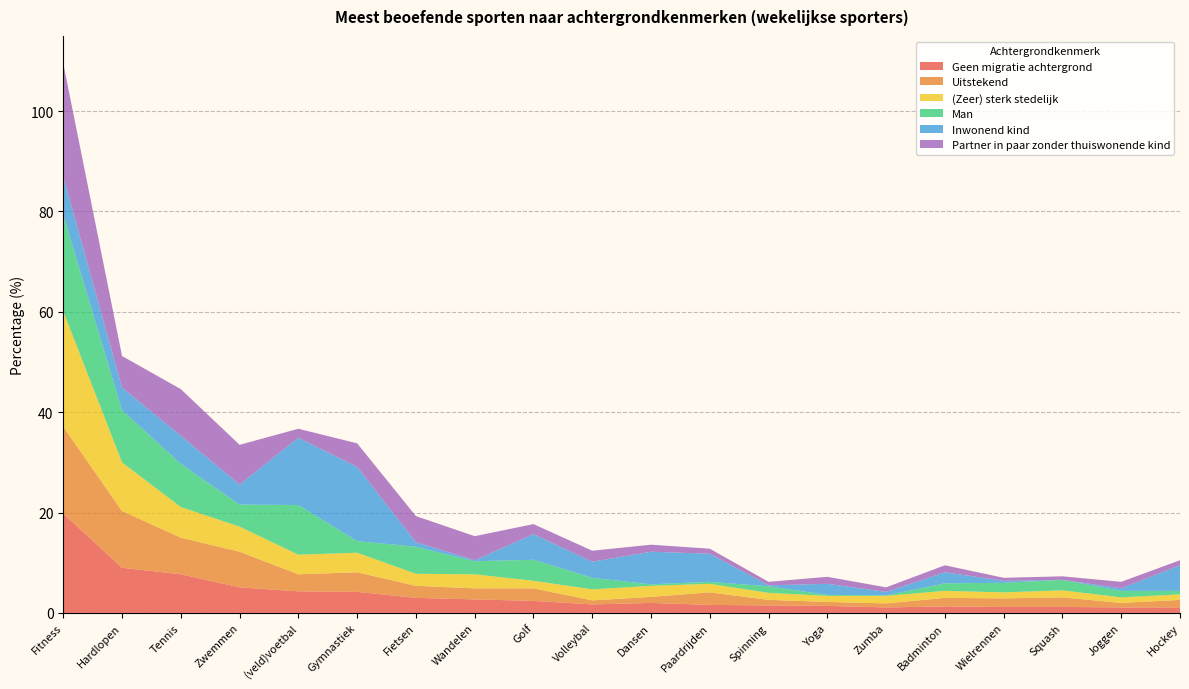

Reading left to right, extract all data points from this chart.

Geen migratie achtergrond: 19.8	9.0	7.7	5.1	4.3	4.2	3.0	2.7	2.4	1.7	2.0	1.6	1.5	1.4	1.1	1.3	1.2	1.2	1.1	1.1
Uitstekend: 17.3	11.3	7.3	7.1	3.4	3.9	2.4	2.2	2.5	0.8	1.2	2.5	1.1	0.8	0.8	1.7	1.7	1.9	0.9	1.5
(Zeer) sterk stedelijk: 23.0	9.7	6.1	5.0	3.9	3.9	2.4	2.8	1.5	2.2	2.2	1.7	1.4	1.2	1.5	1.4	1.2	1.4	1.1	1.1
Man: 19.2	10.4	8.6	4.4	9.9	2.3	5.4	2.6	4.2	2.3	0.3	0.4	1.3	0.2	0.1	1.5	1.9	2.1	1.3	0.7
Inwonend kind: 7.6	4.5	5.6	4.0	13.4	14.8	0.9	0.2	5.1	3.2	6.5	5.6	0.2	2.2	0.7	2.2	0.4	0.0	0.5	5.1
Partner in paar zonder thuiswonende kind: 22.6	6.3	9.3	7.9	1.8	4.7	5.2	4.8	2.0	2.2	1.4	1.0	0.7	1.4	0.9	1.4	0.6	0.7	1.3	1.0